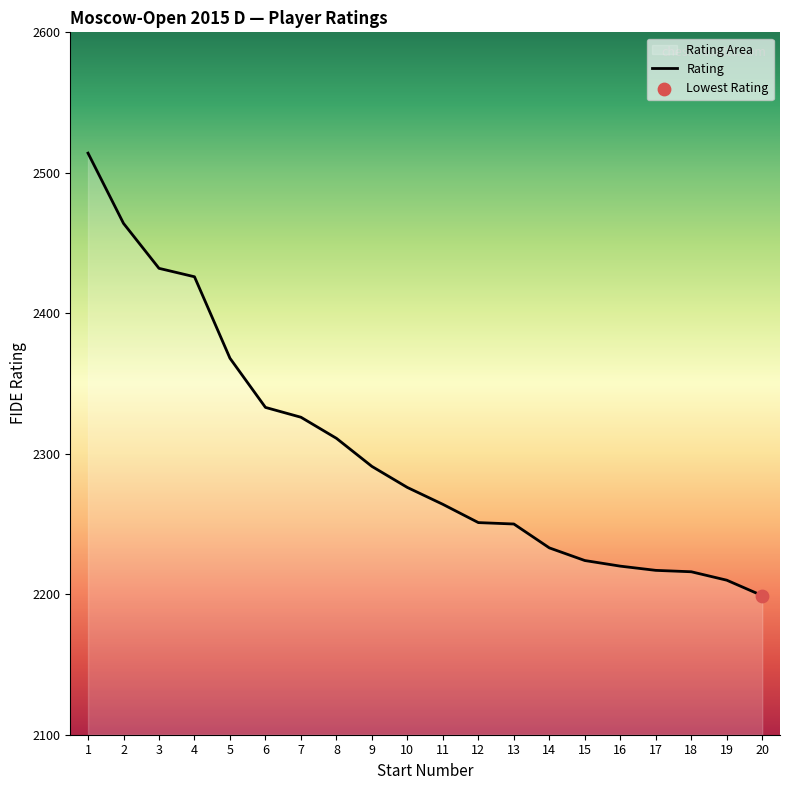

Between 19 and 10, which is larger?

10